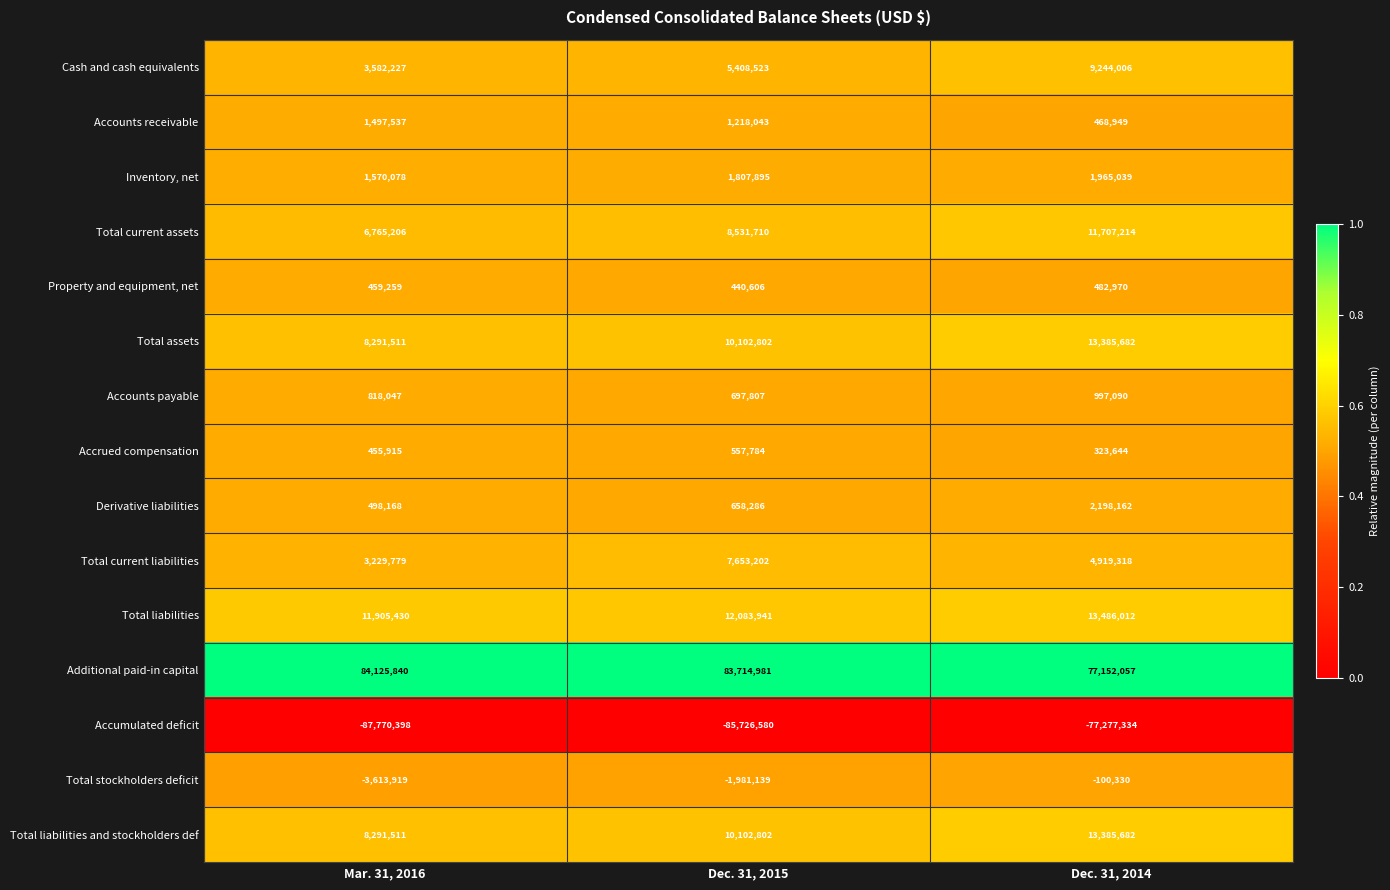

Which series has the widest spread of values?

Accumulated deficit